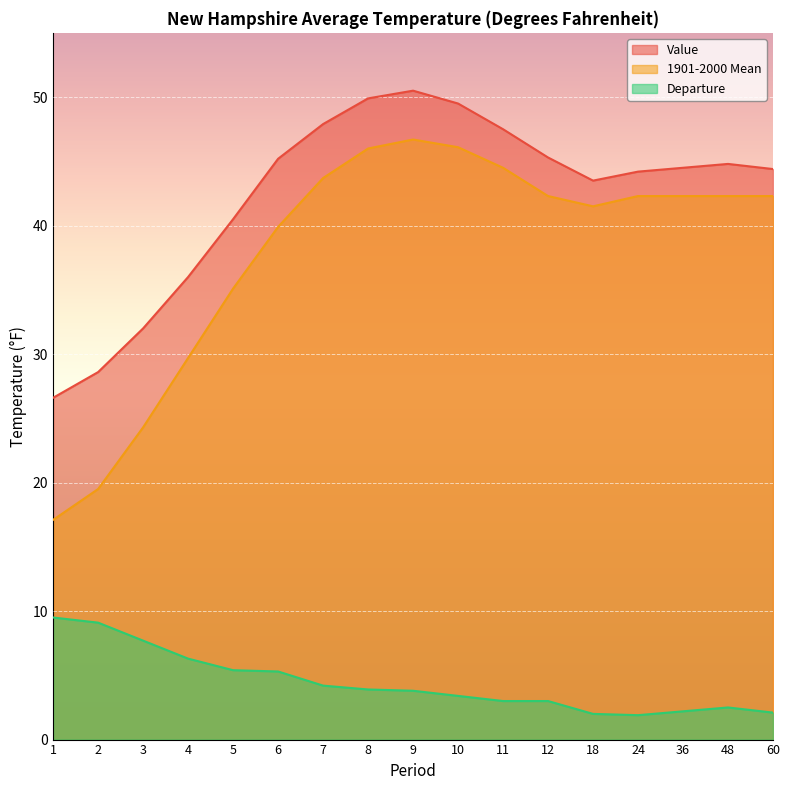

Between 1 and 8, which is larger?

8